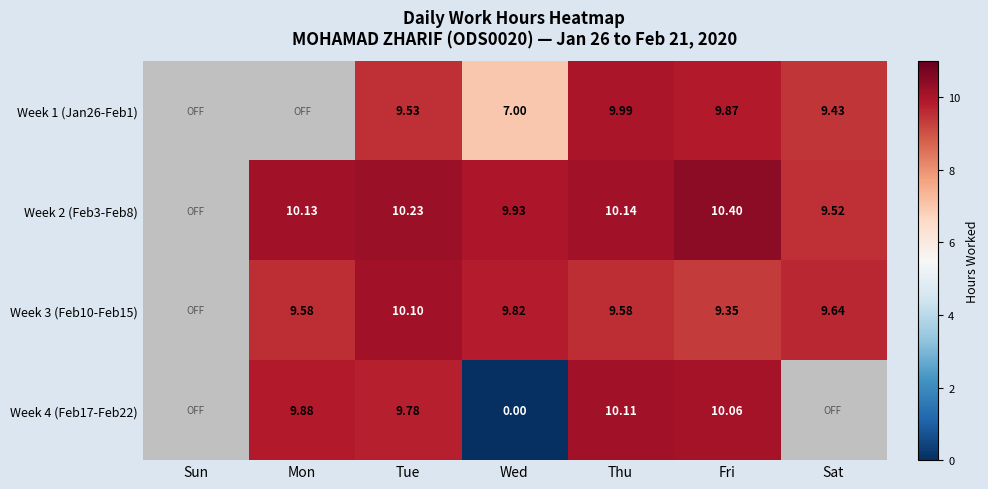

Is the value of Week 1 (Jan26-Feb1) at Tue greater than the value of Week 2 (Feb3-Feb8) at Fri?

No